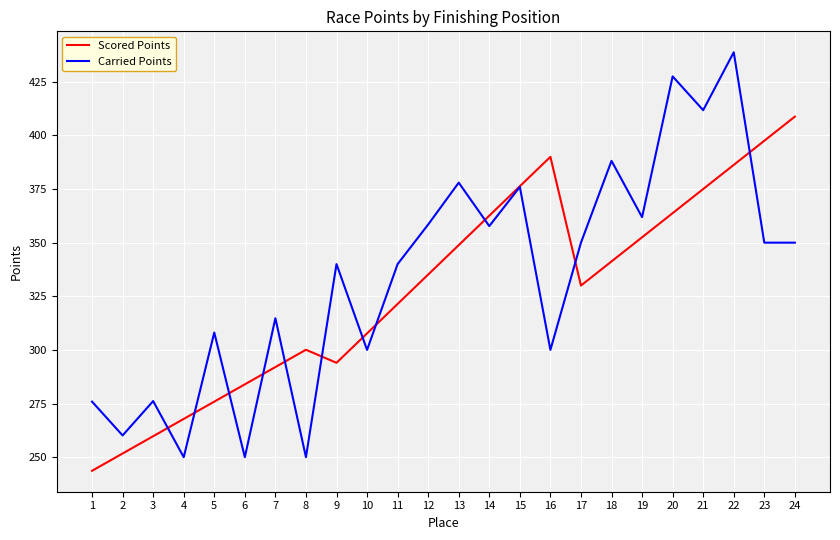

Is the value of Carried Points at 7 greater than the value of Scored Points at 17?

No